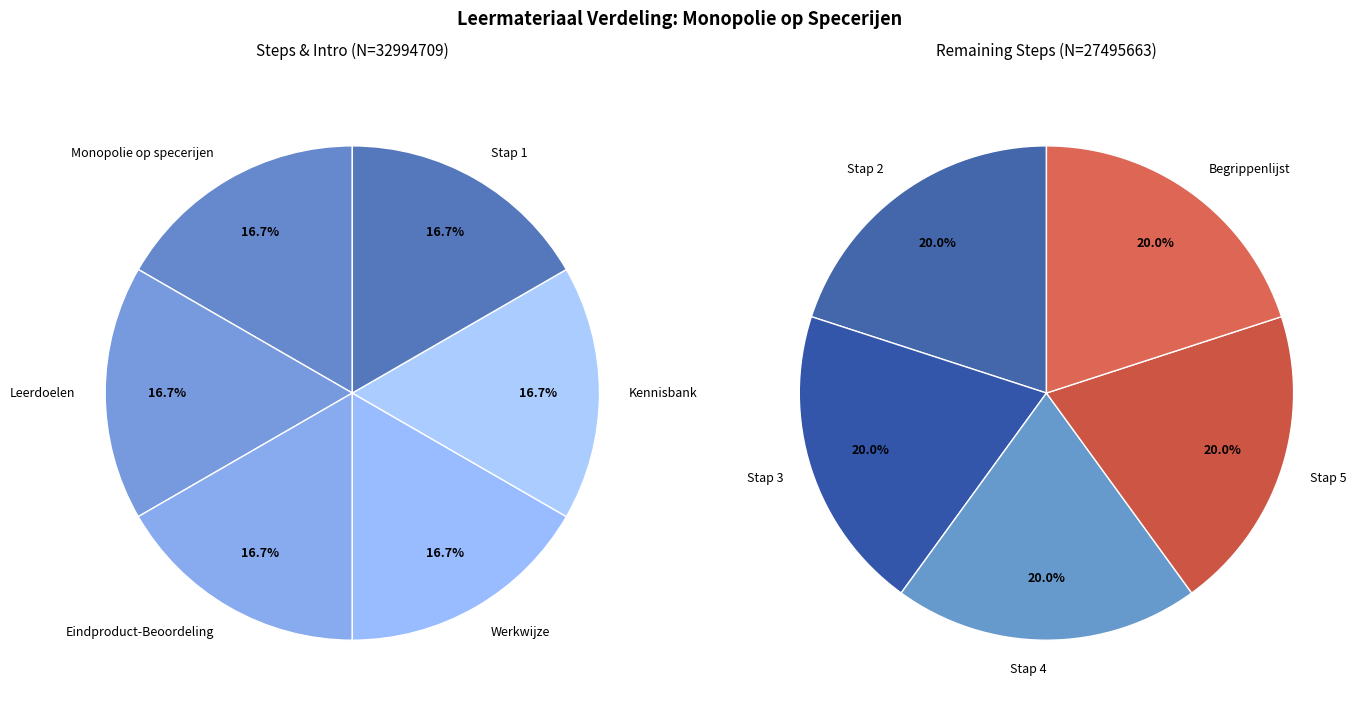

To the nearest percent, what is the combined percentage of Monopolie op specerijen and Stap 3?

18%